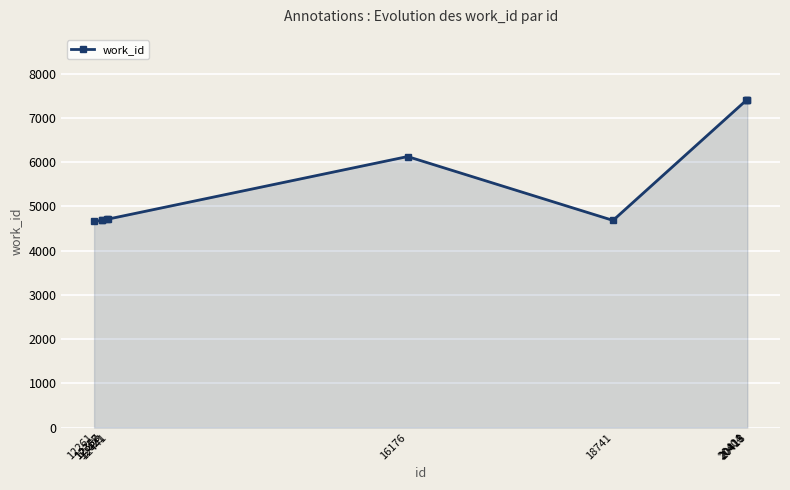

What is the sum of all values?

56472